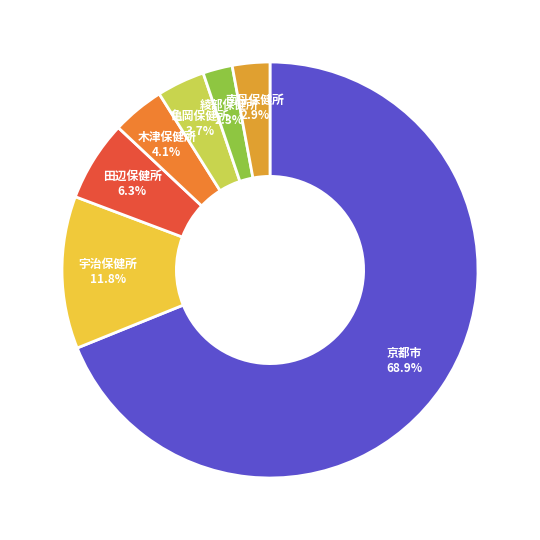

Is there a majority slice in this chart?

Yes